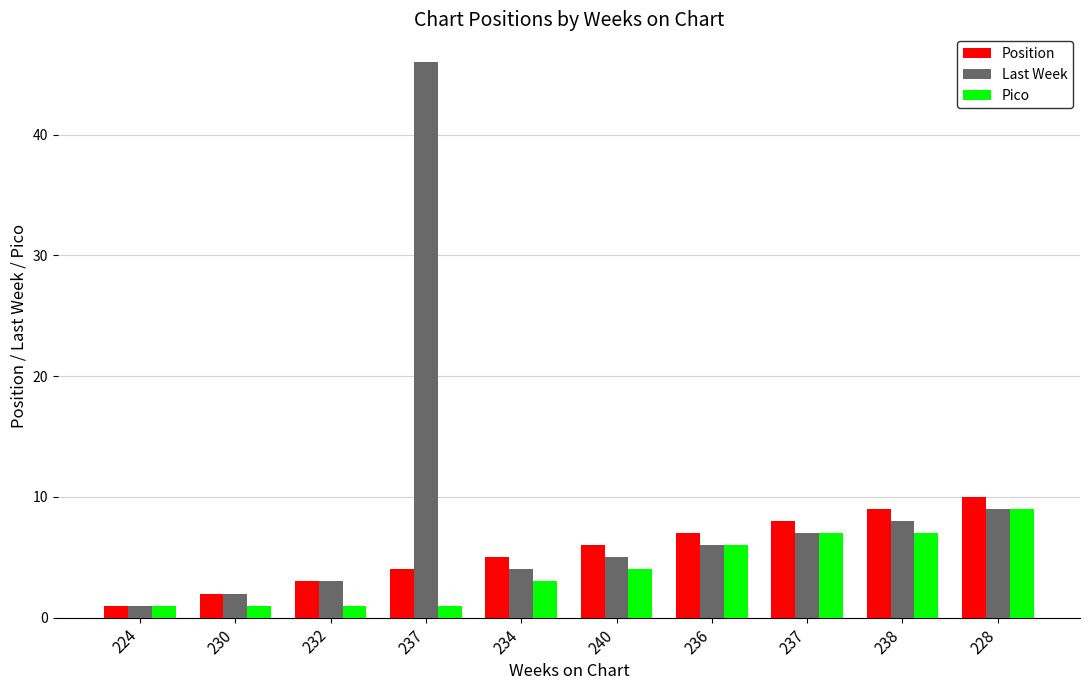

Rank the series at 228 from highest to lowest value.

Position, Last Week, Pico